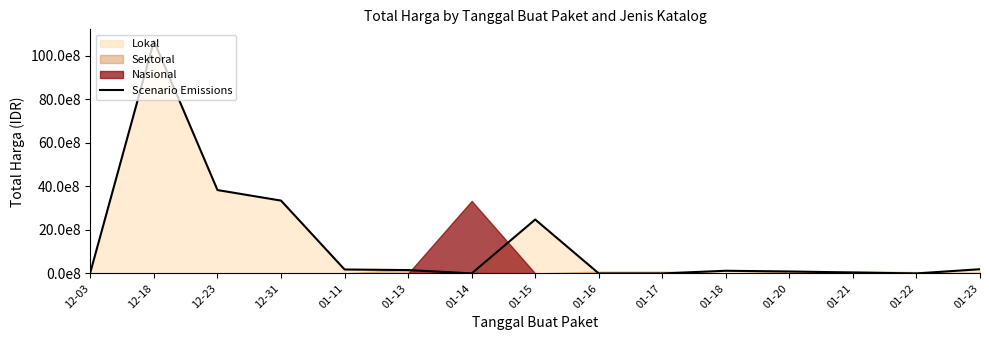

Read the value at 01-20, to the nearest 10.

89142510